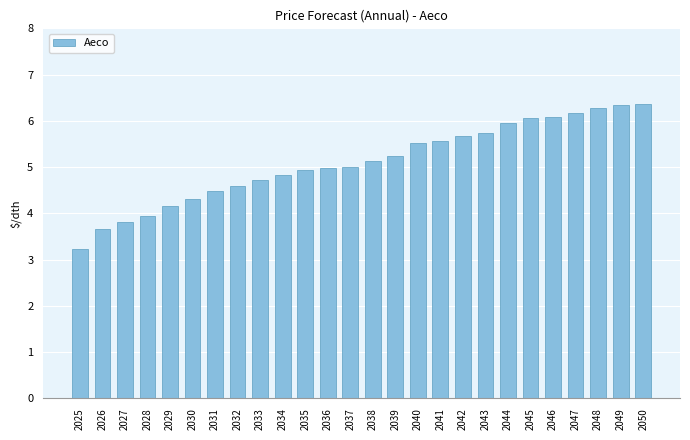

How many series are shown in this chart?

1